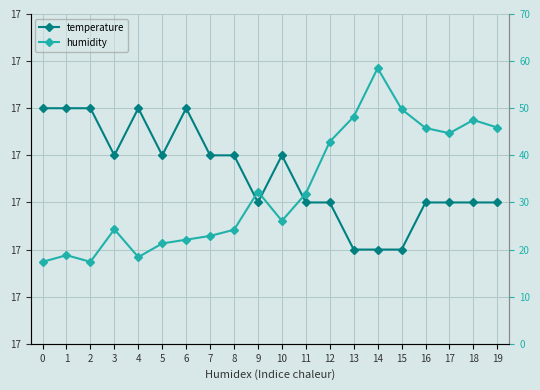

At which category is the sum across all series the highest?

14